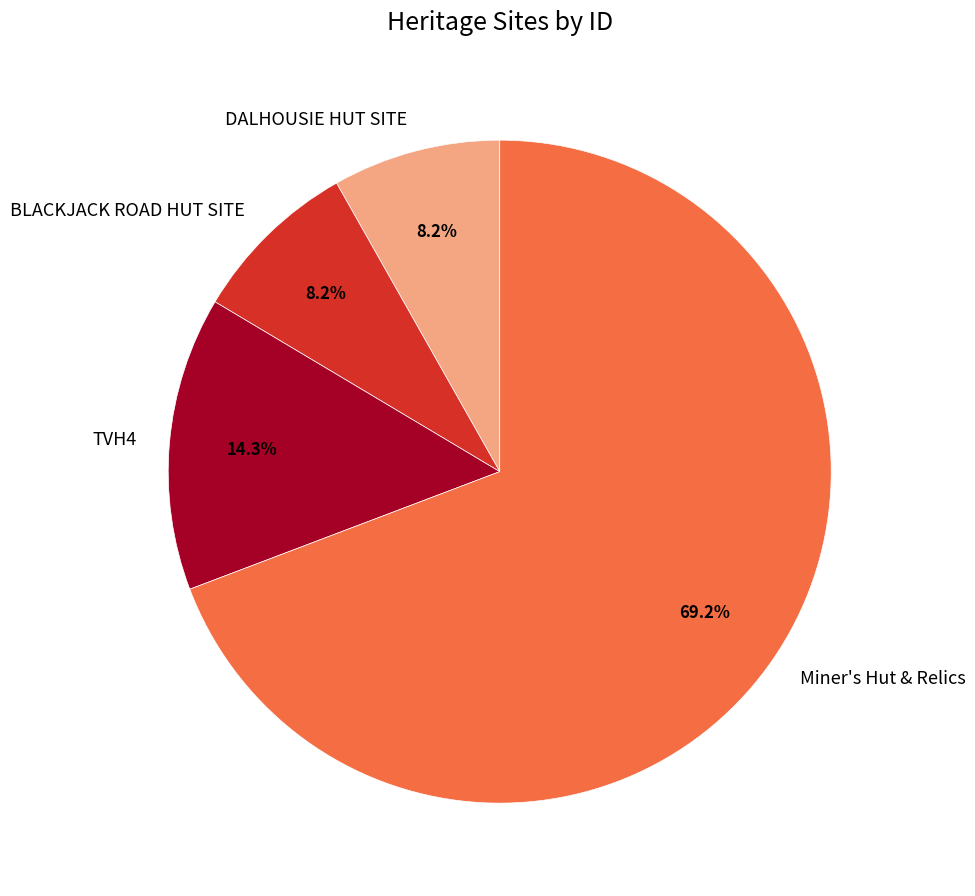

To the nearest percent, what is the difference between the TVH4 and BLACKJACK ROAD HUT SITE slice percentages?

6%